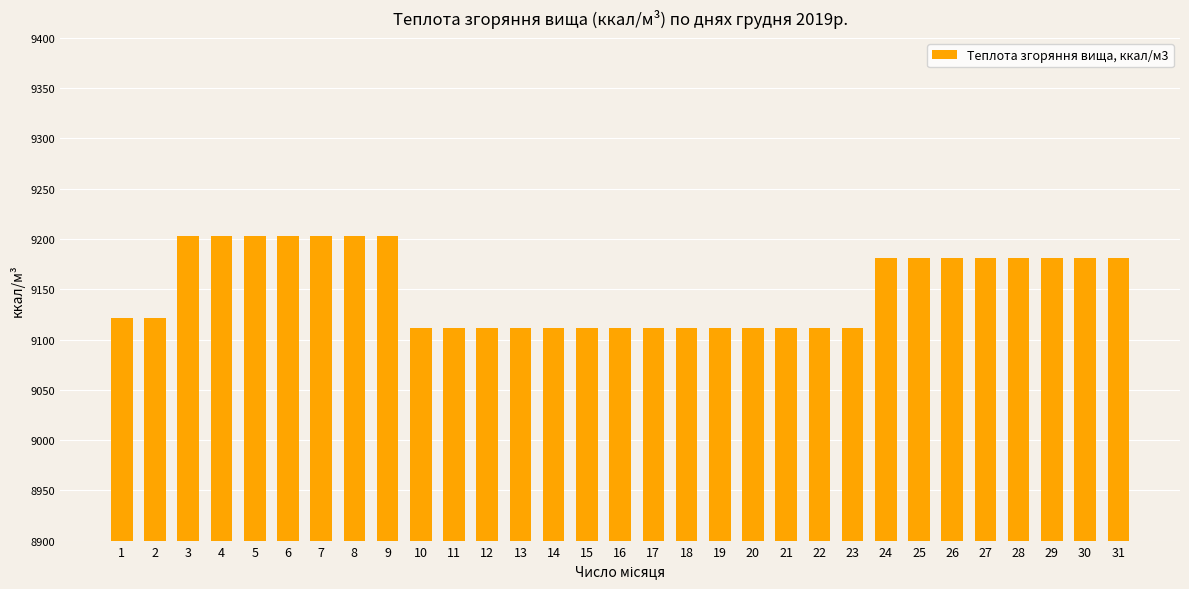

Reading left to right, transcribe all the data shown in this chart.

9121.5	9121.5	9202.7	9202.7	9202.7	9202.7	9202.7	9202.7	9202.7	9112.0	9112.0	9112.0	9112.0	9112.0	9112.0	9112.0	9112.0	9112.0	9112.0	9112.0	9112.0	9112.0	9112.0	9181.2	9181.2	9181.2	9181.2	9181.2	9181.2	9181.2	9181.2